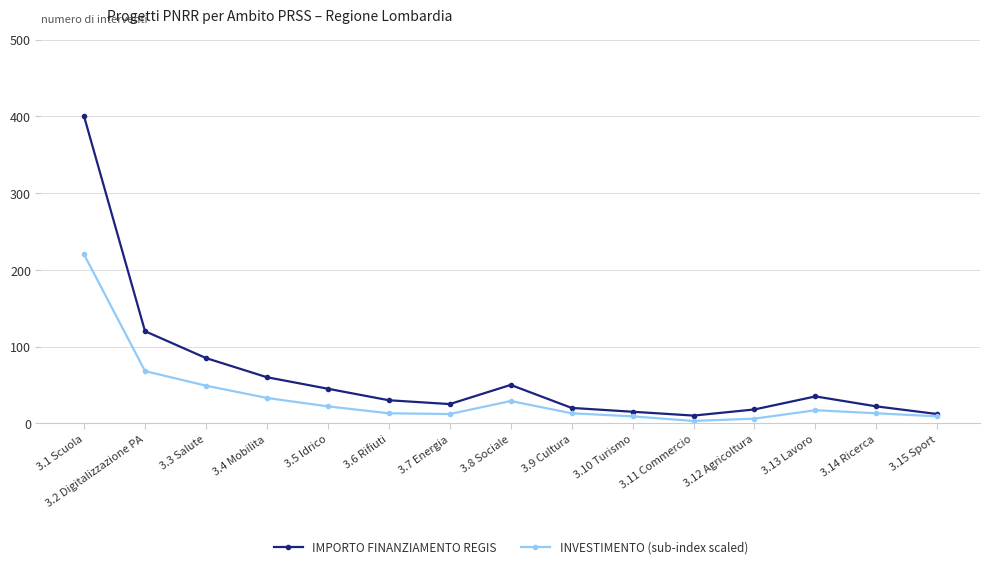

Does the chart have visible grid lines?

Yes